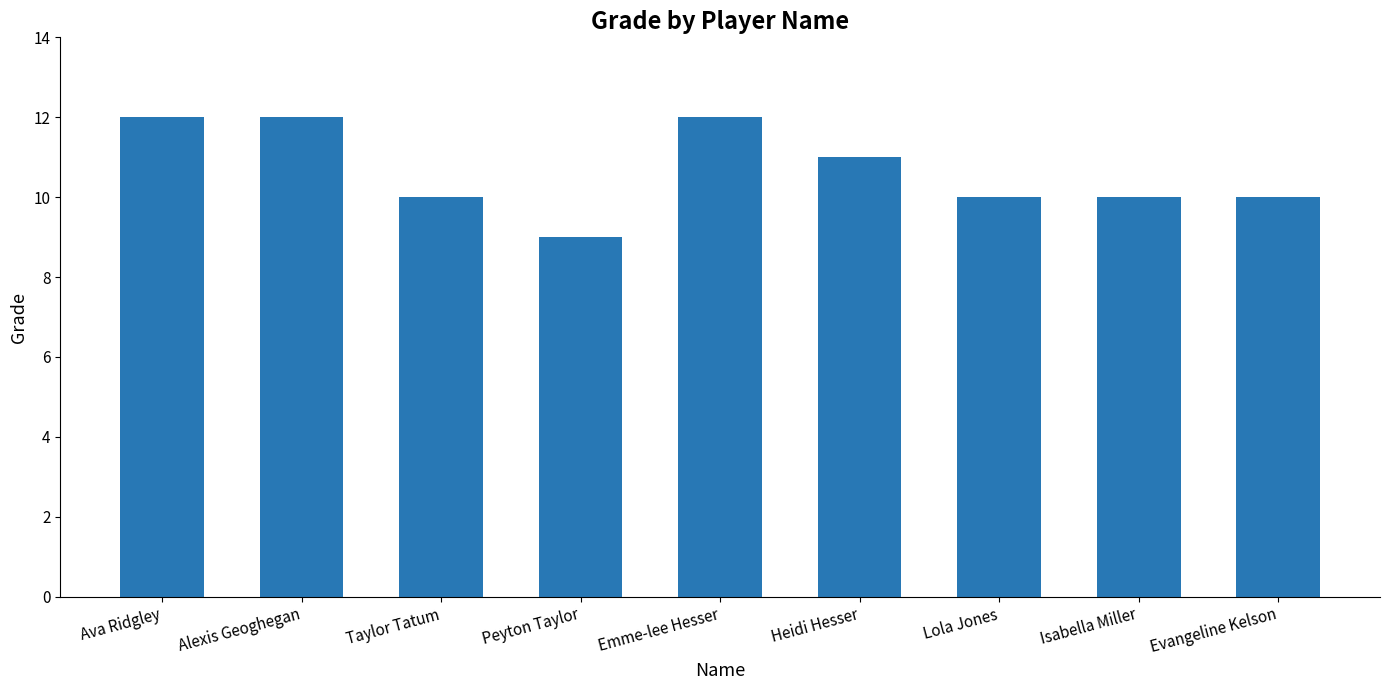

What value does the data have at Taylor Tatum?

10